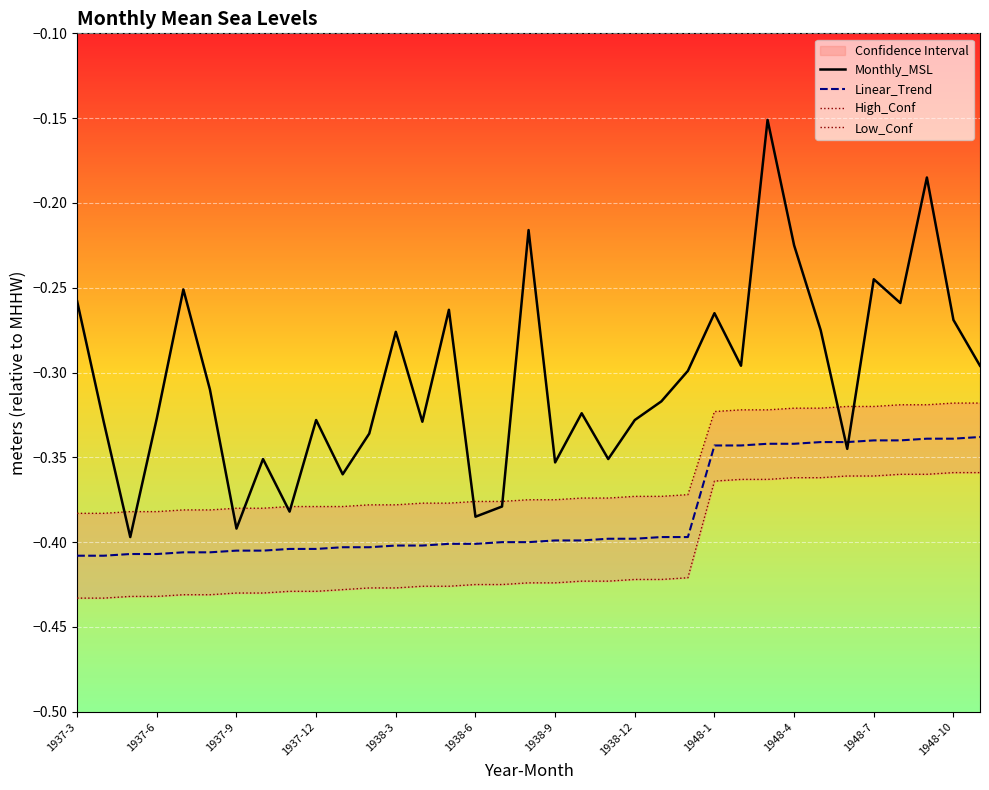

How many lines are shown in the chart?

4